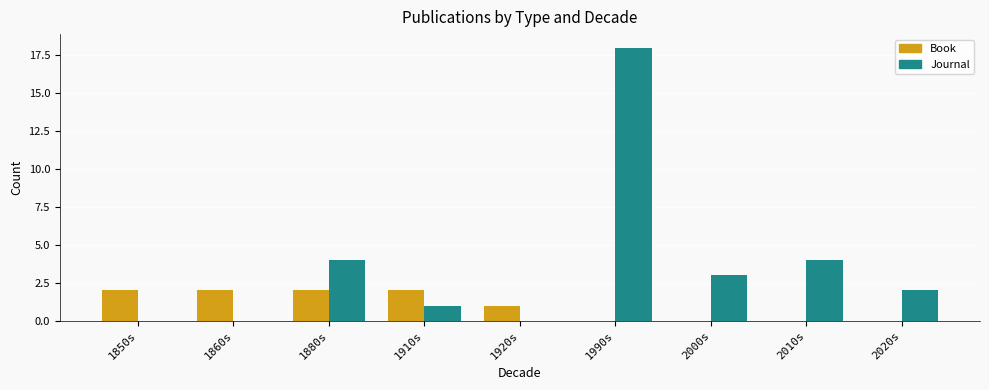

What is the difference between the Book values at 1910s and 2020s?

2